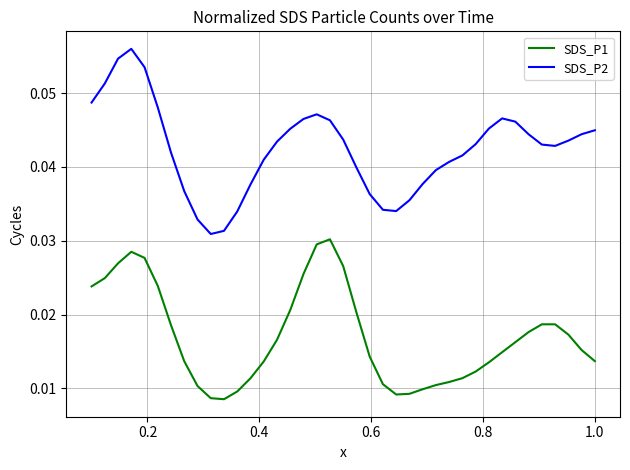

Which series has the largest total across all categories?

SDS_P2